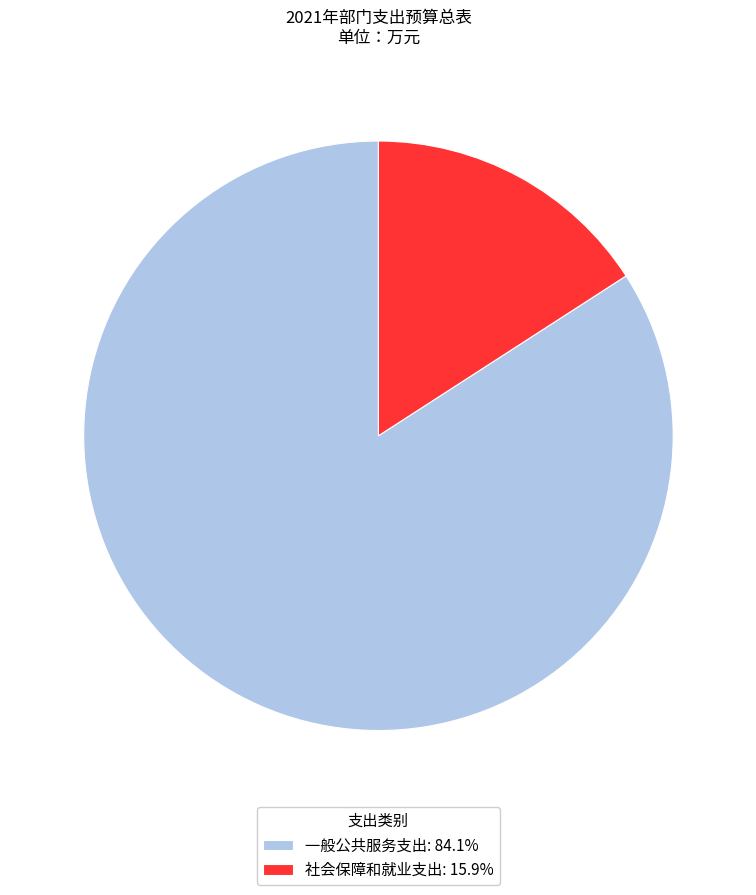

Does 社会保障和就业支出: 15.9% represent more than half of the total?

No